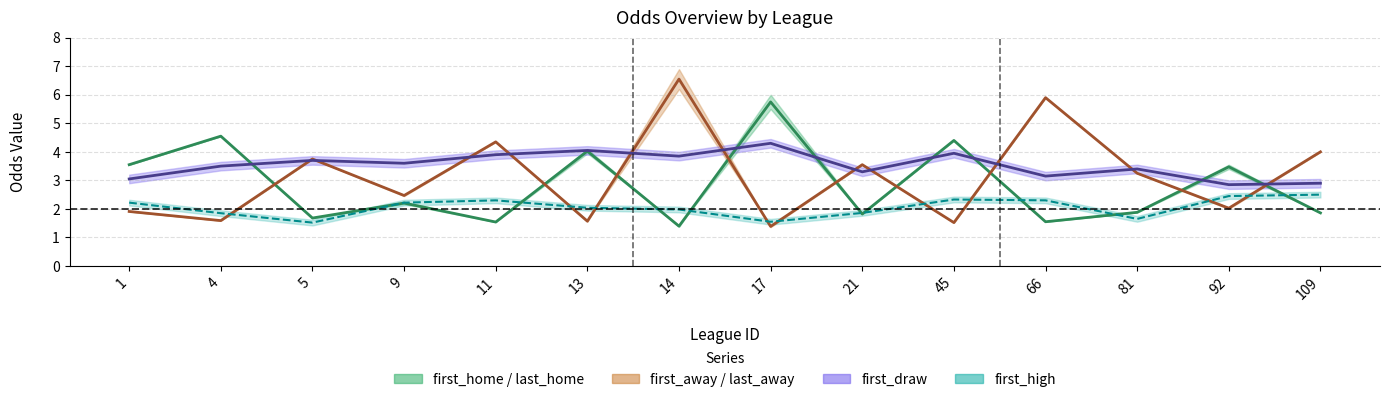

The value of home mid at 81 is 1.9. True or false?

True